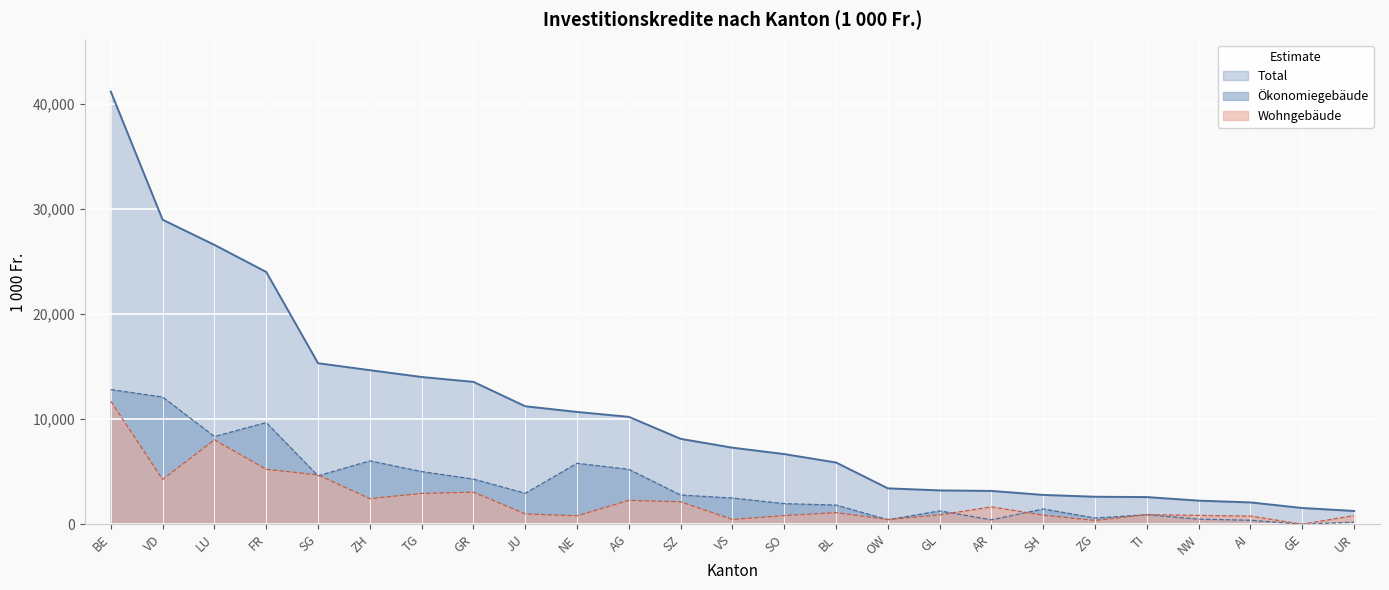

Which series changed the most between OW and NE?

Total